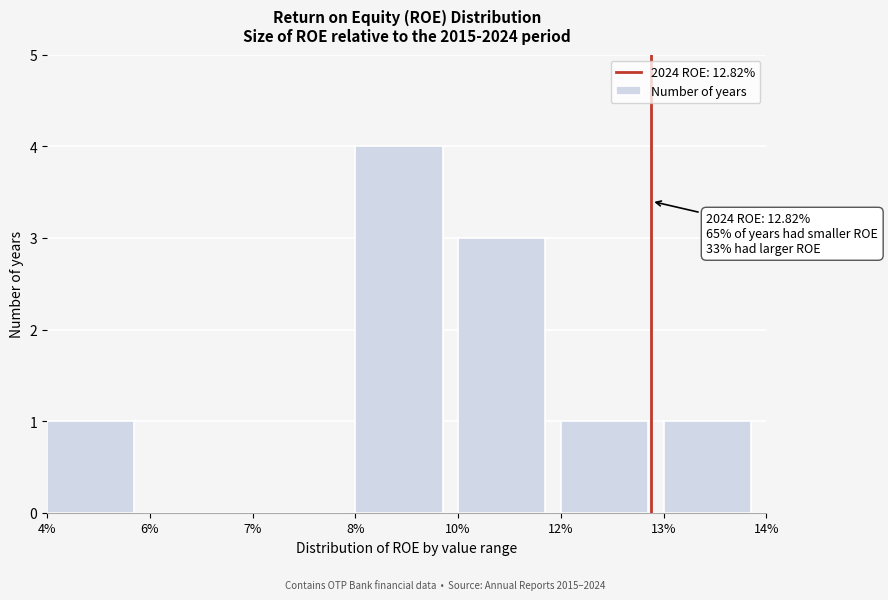

Reading left to right, extract all data points from this chart.

4%=1	6%=0	7%=0	8%=4	10%=3	12%=1	13%=1